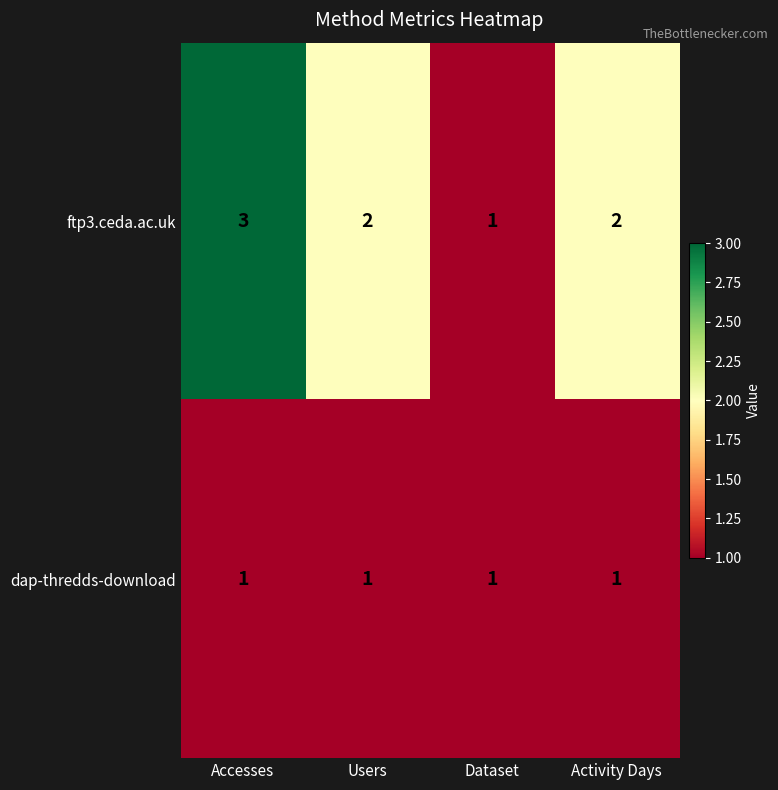

Which series has the largest range (max minus min)?

ftp3.ceda.ac.uk